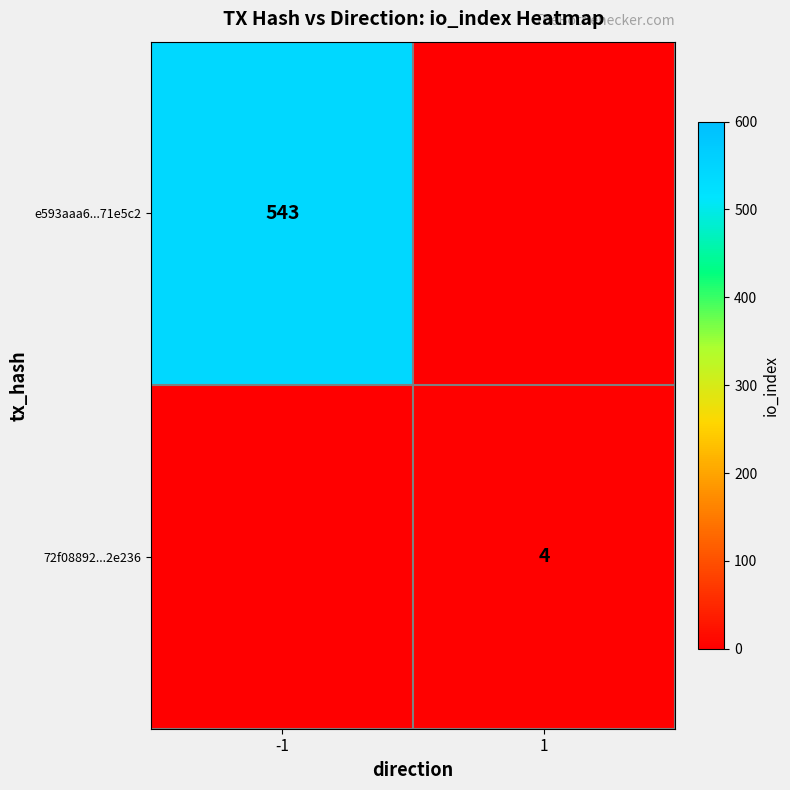

What is the difference between the highest and lowest values at 1?

4